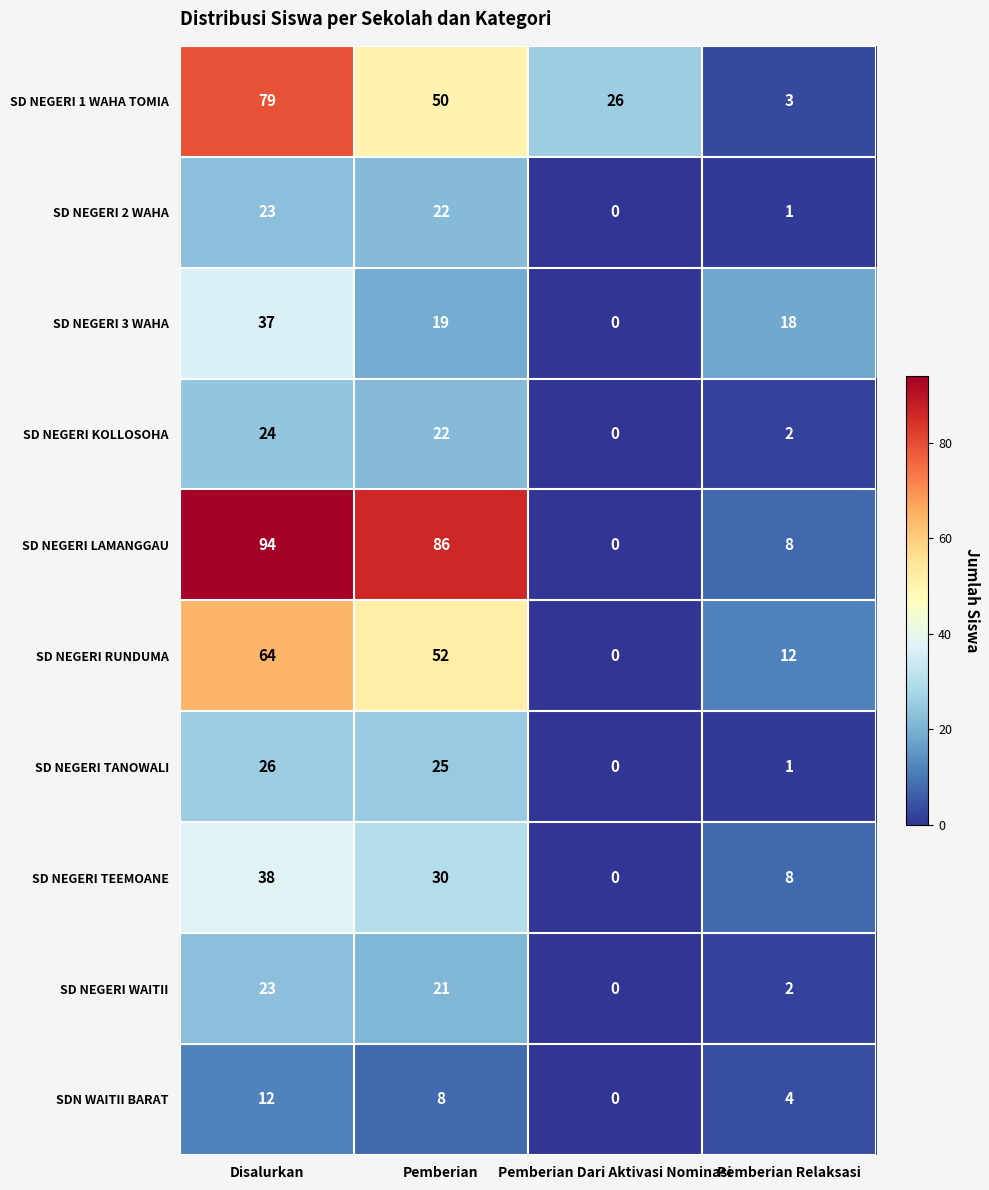

Between Disalurkan and Pemberian, which series saw the biggest shift?

SD NEGERI 1 WAHA TOMIA